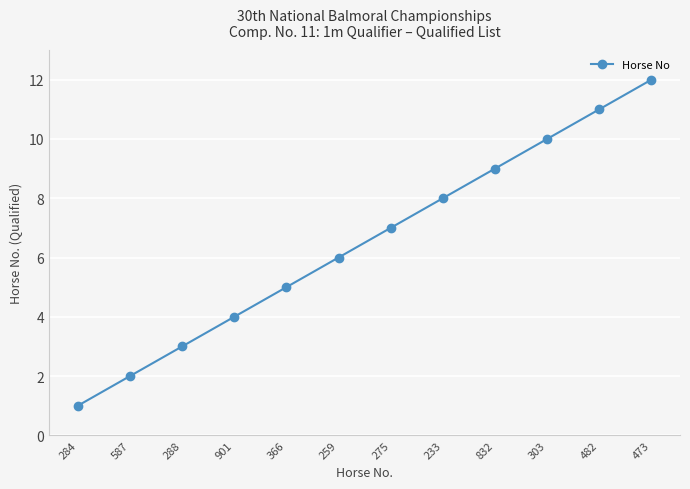

What position from the left is 275?

7